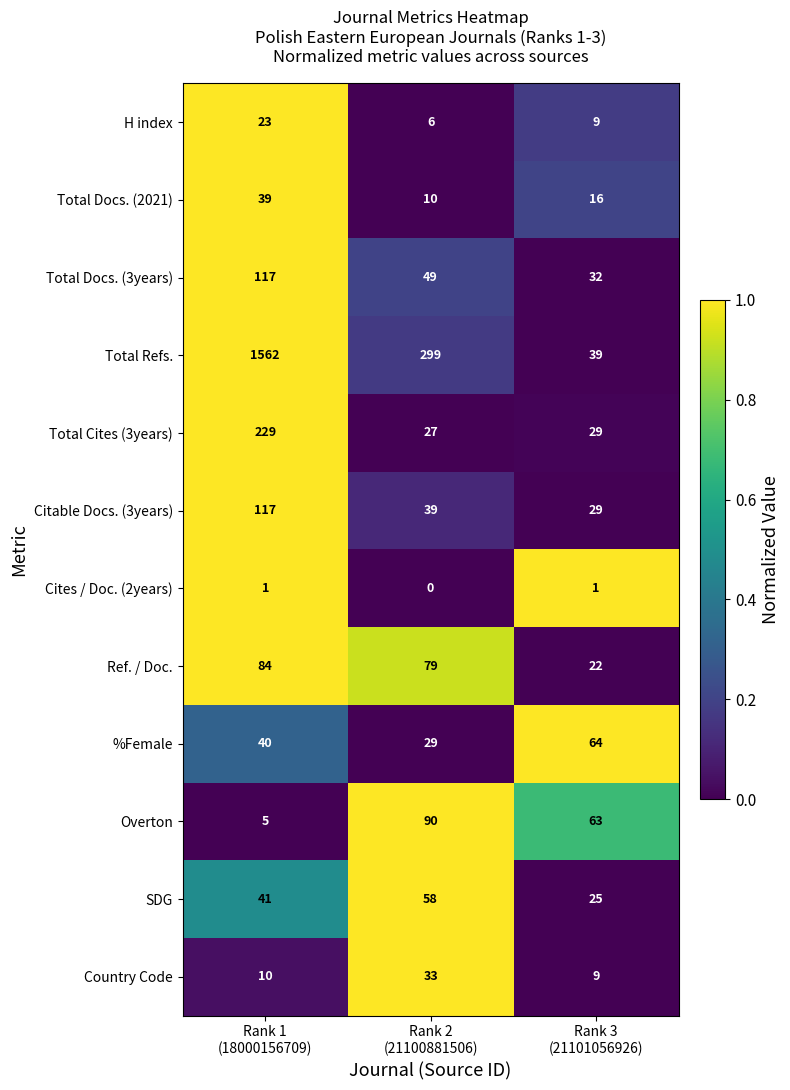

Between Rank 2
(21100881506) and Rank 3
(21101056926), which series saw the biggest shift?

Total Refs.